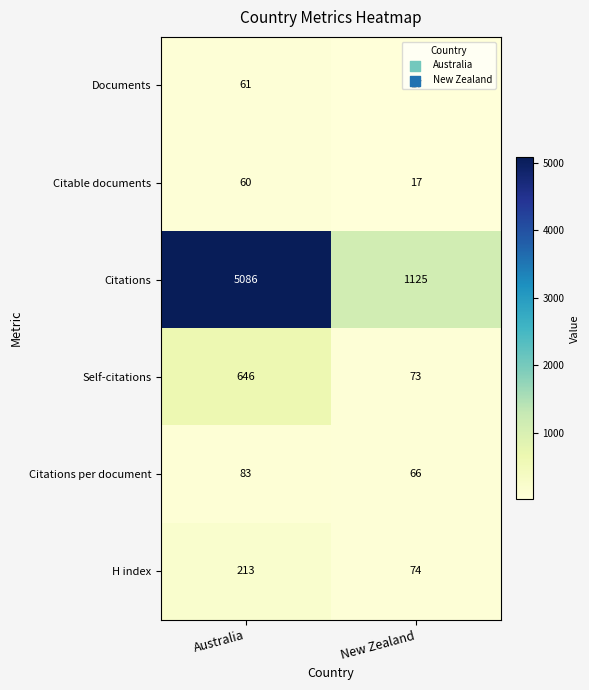

The value of Self-citations at Australia is 925. True or false?

False